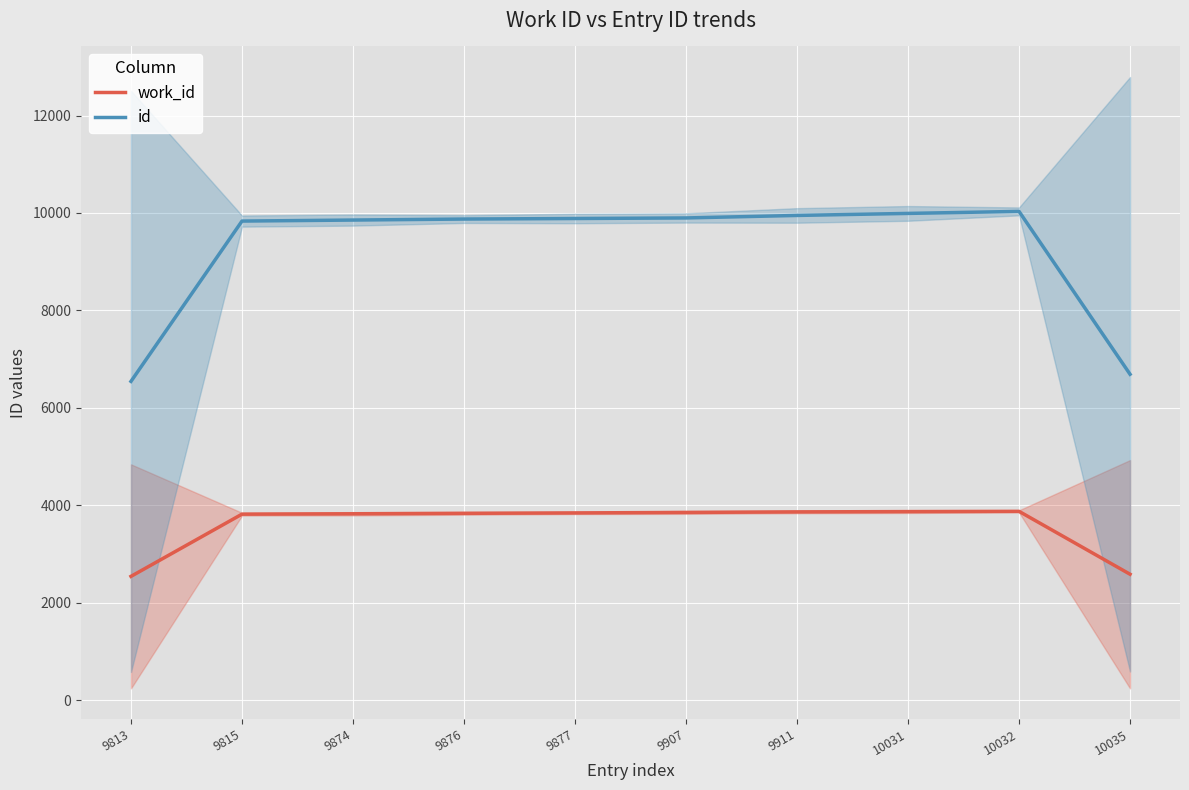

At which label does work_id first exceed 3841?

9877